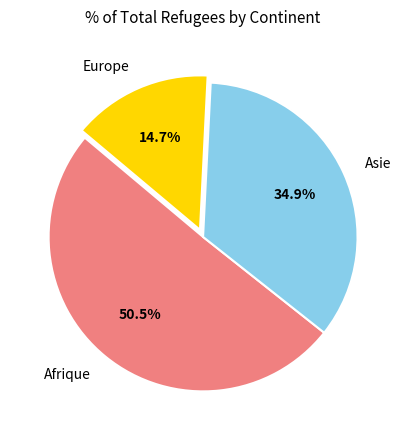

What is the ratio of the value at Afrique to the value at Europe?

3.4